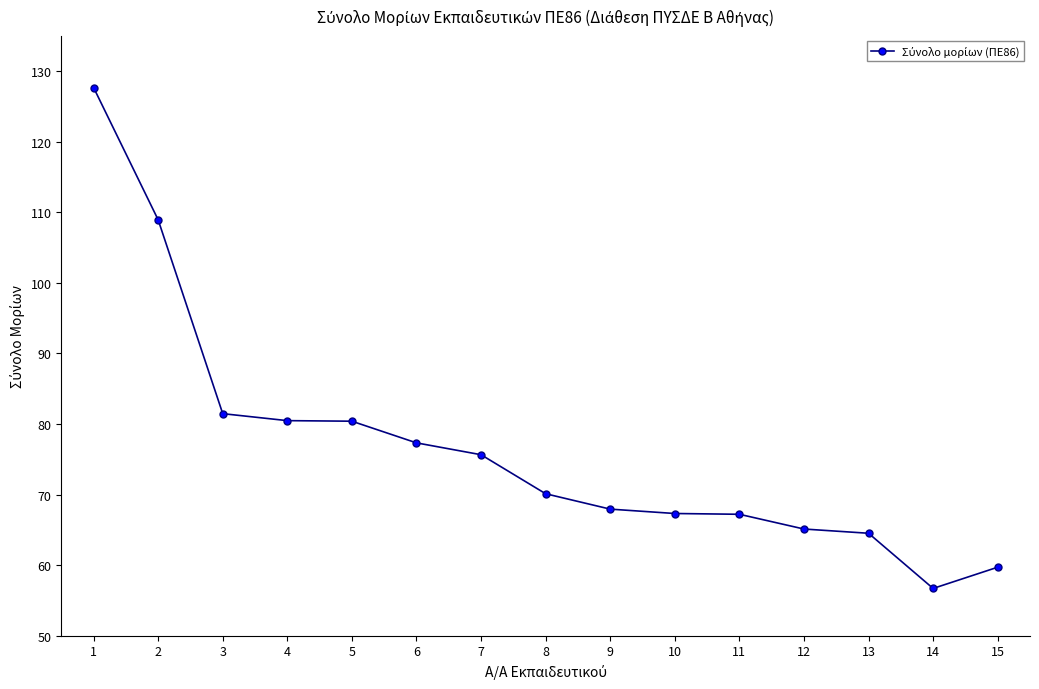

What is the difference between the second highest and minimum values?

52.2